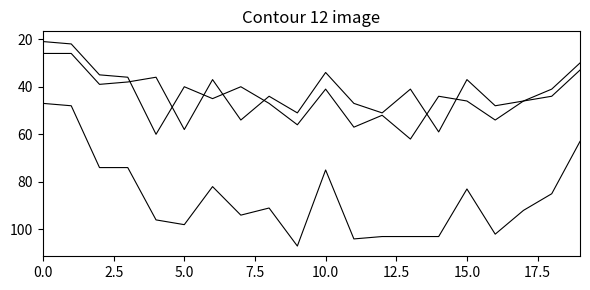

Is this an area chart (filled region under the line)?

No